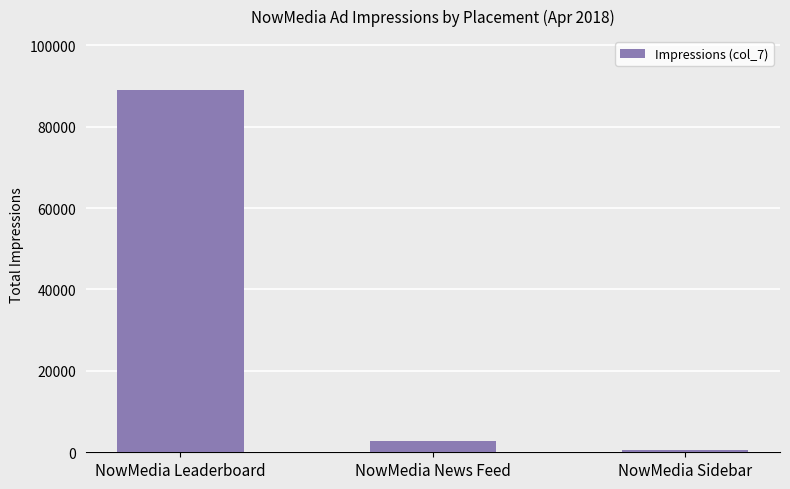

Is it true that the value at NowMedia Sidebar is 498?

True